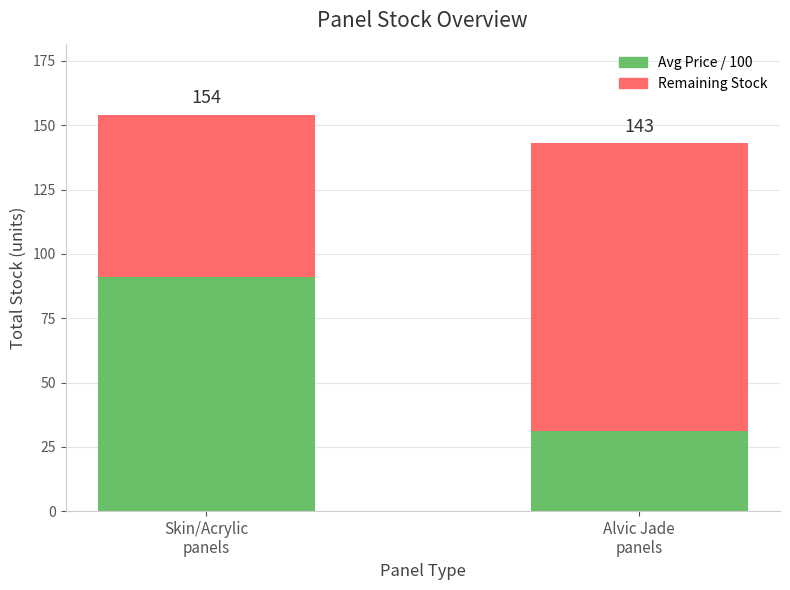

What is the sum of all Avg Price / 100 values?

122